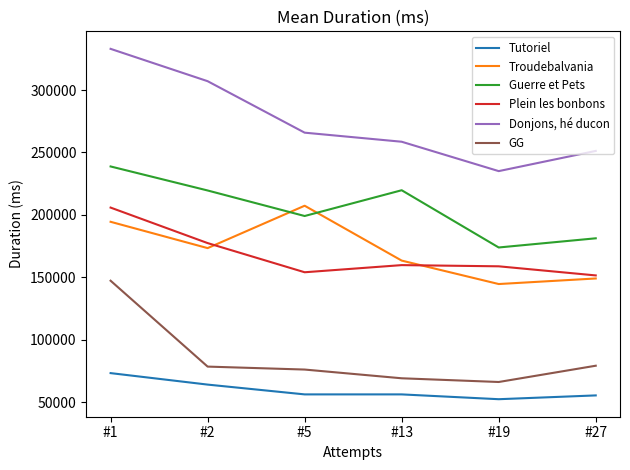

The value of Plein les bonbons at #19 is 225230. True or false?

False